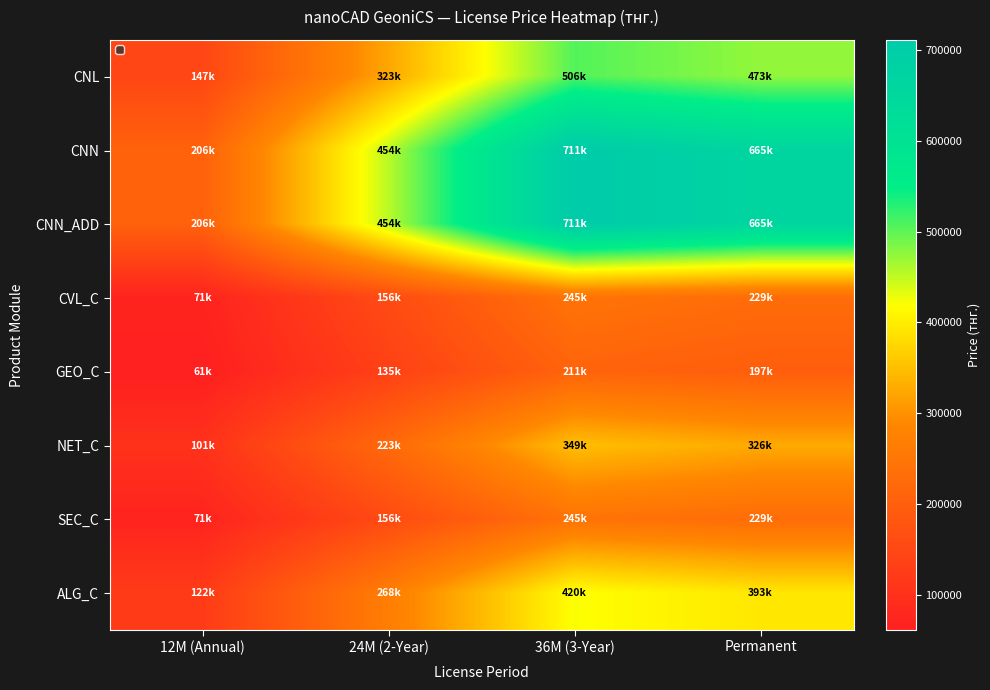

What is the spread (max minus min) of values at Permanent?

468032.0